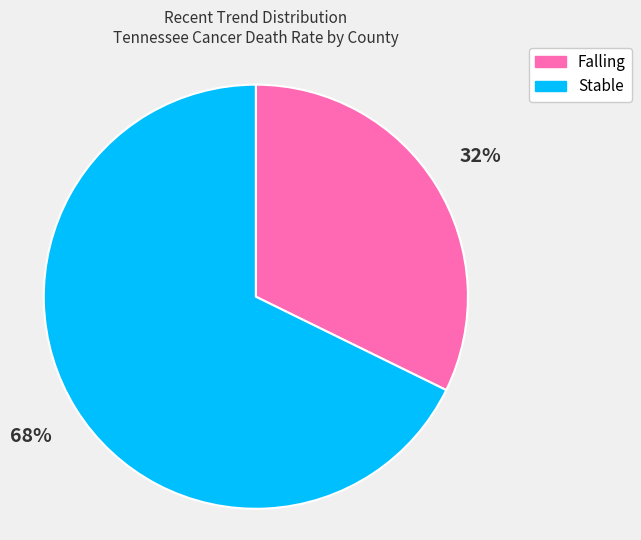

Is there a majority slice in this chart?

Yes